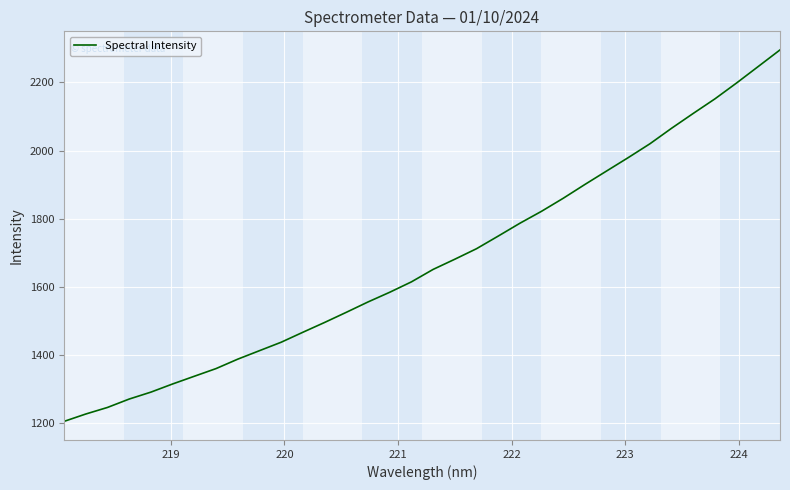

What is the difference between the maximum and minimum values?

1090.3